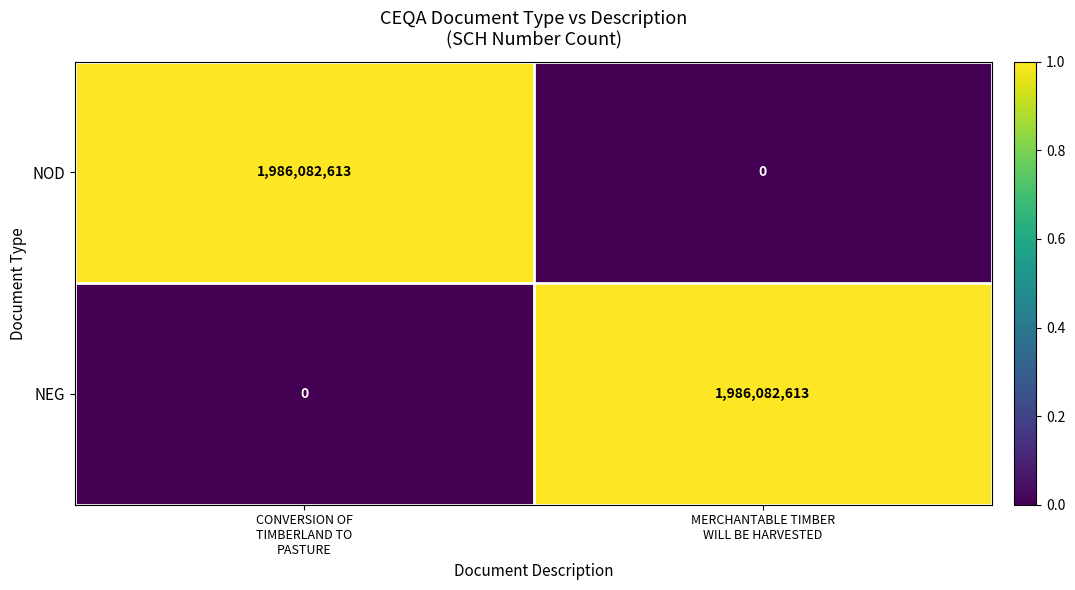

What is the greatest value displayed?

1986082613